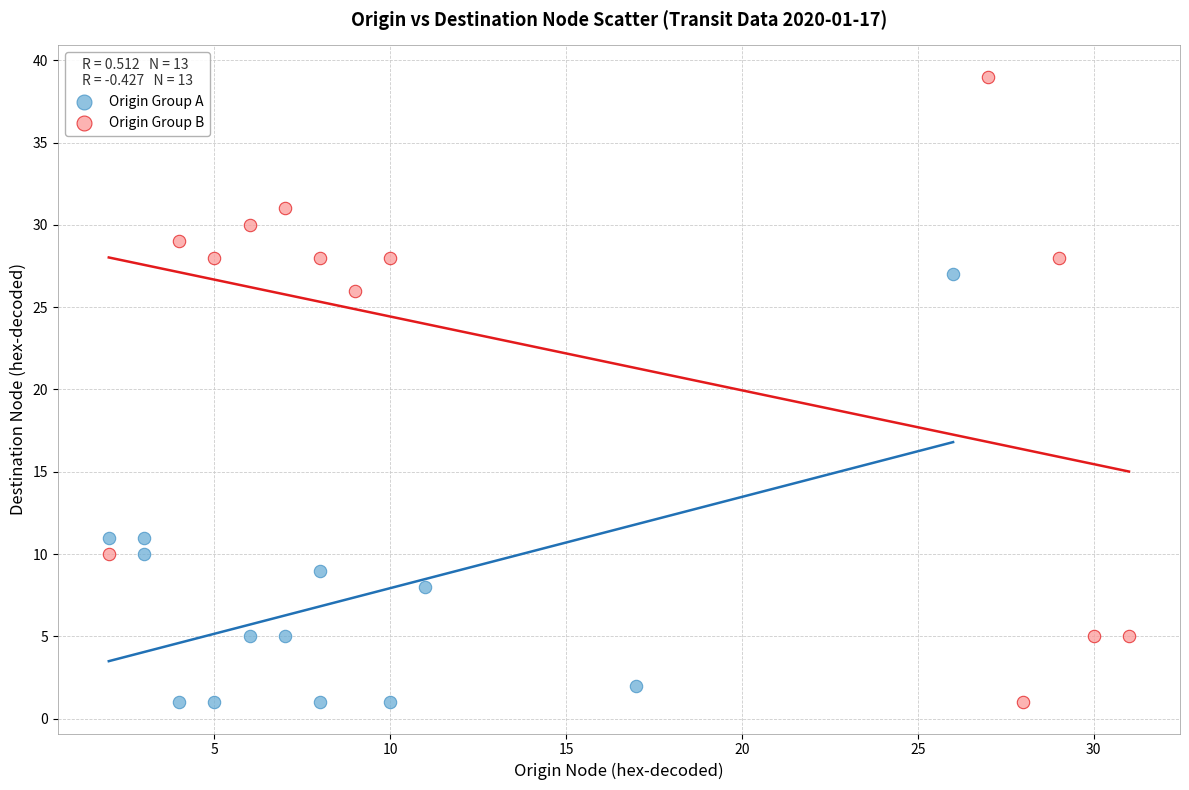

Which series reaches the maximum Y coordinate?

Origin Group B